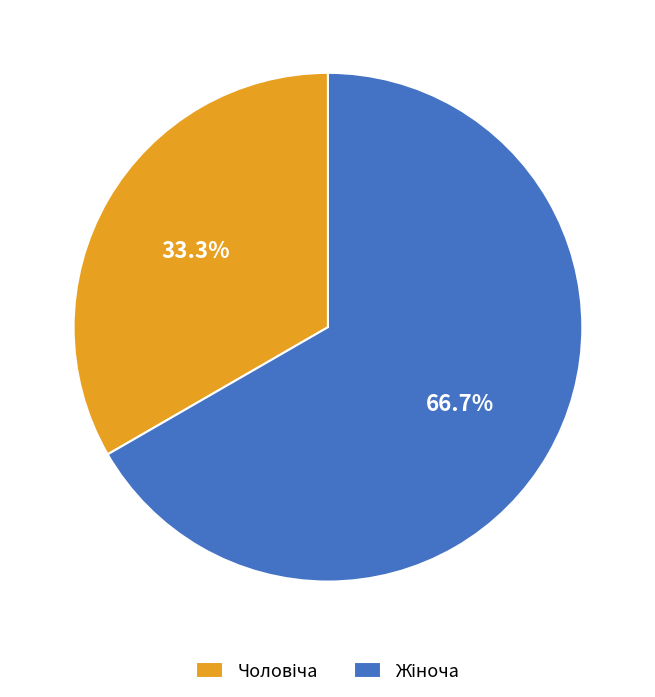

Is there a majority slice in this chart?

Yes